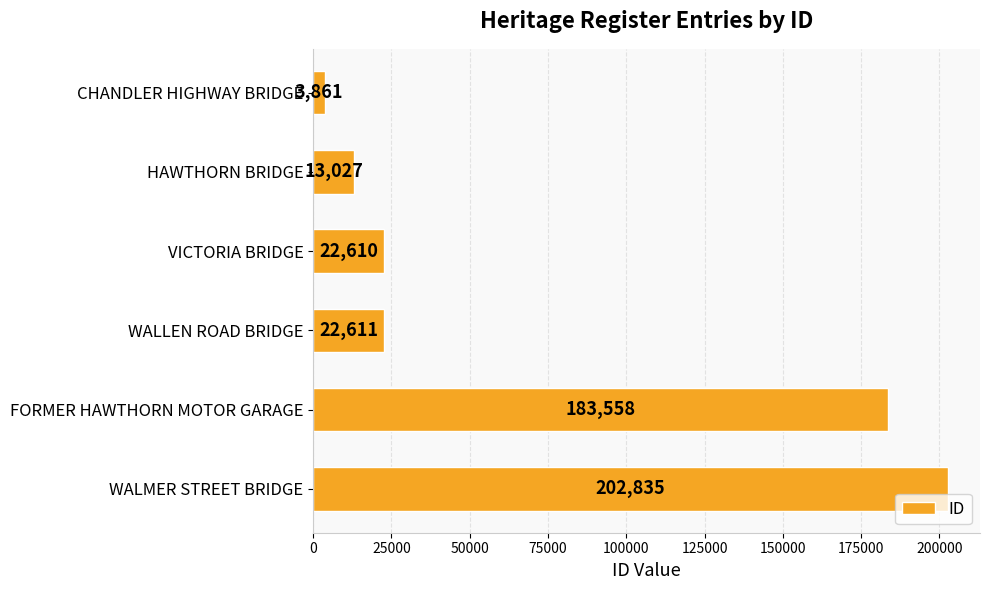

List the labels in order of value, largest first.

WALMER STREET BRIDGE, FORMER HAWTHORN MOTOR GARAGE, WALLEN ROAD BRIDGE, VICTORIA BRIDGE, HAWTHORN BRIDGE, CHANDLER HIGHWAY BRIDGE